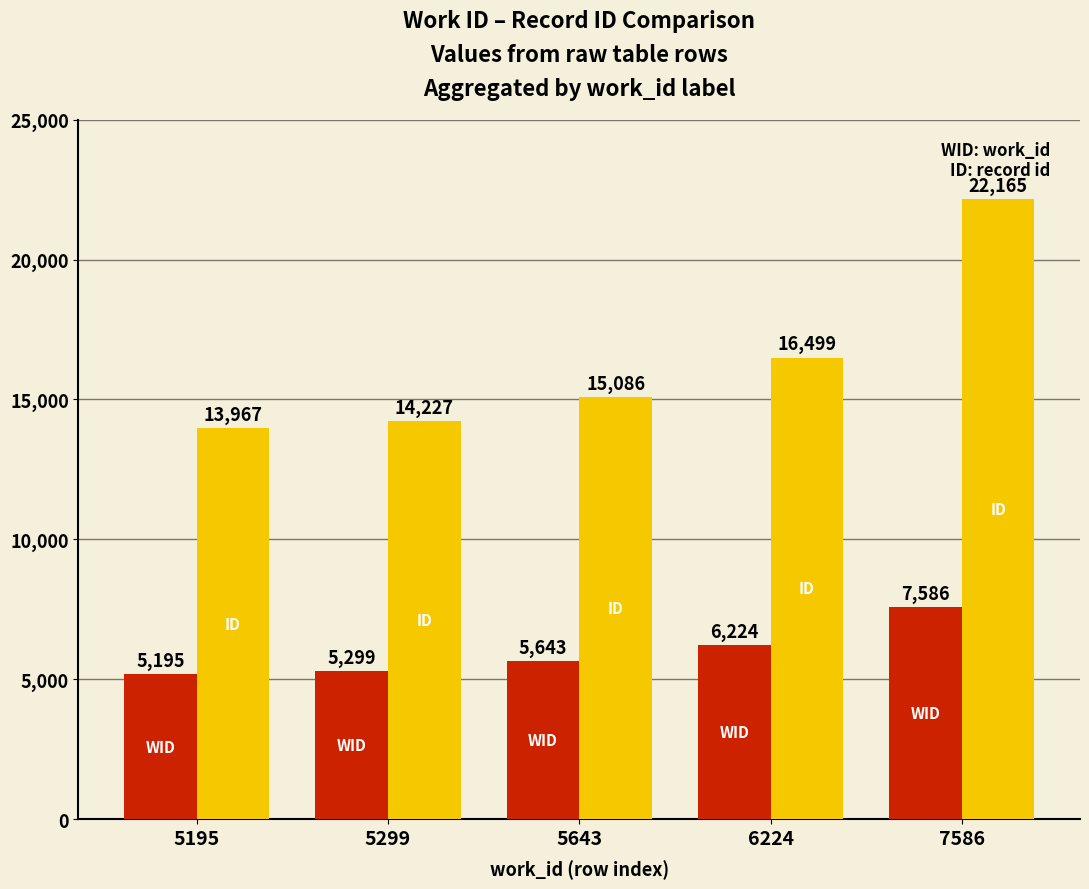

Which label corresponds to the smallest value in the chart?

5195